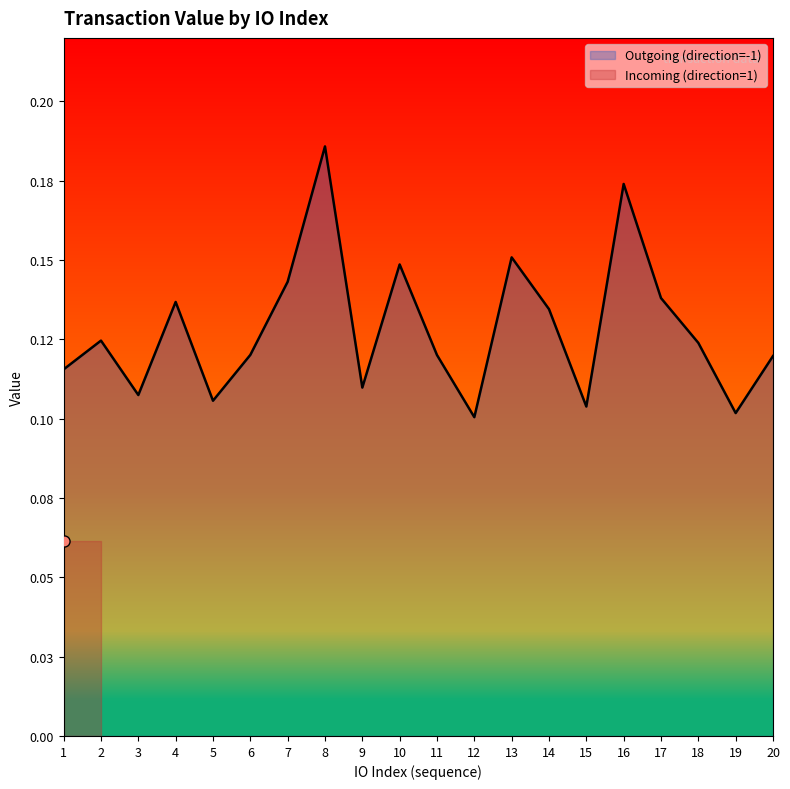

Which label corresponds to the smallest value in the chart?

12